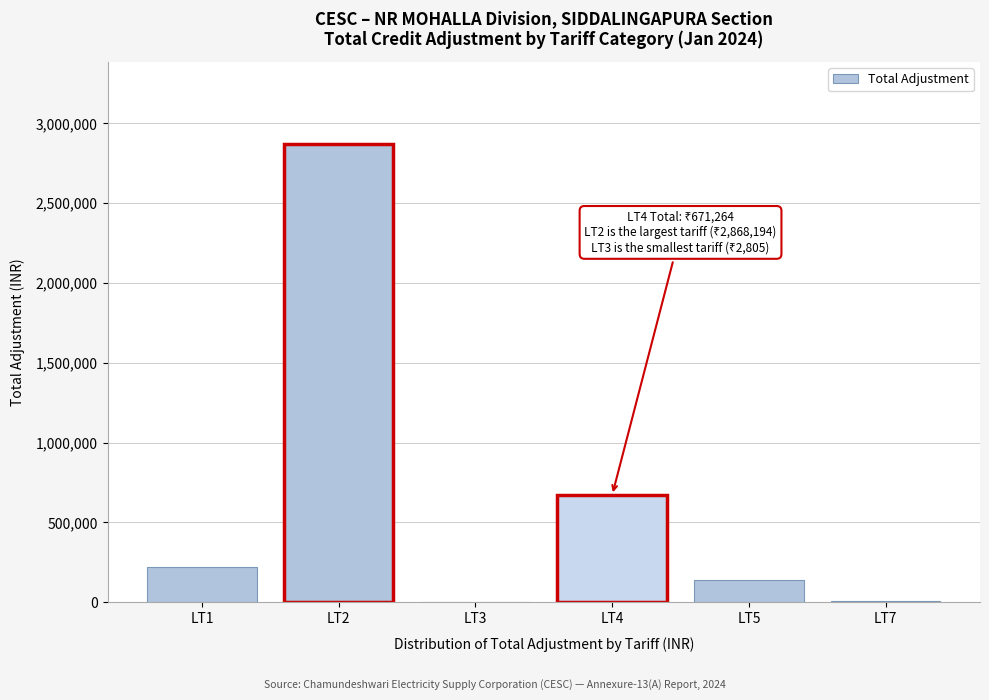

Is it true that the value at LT2 is 2868194.3?

True